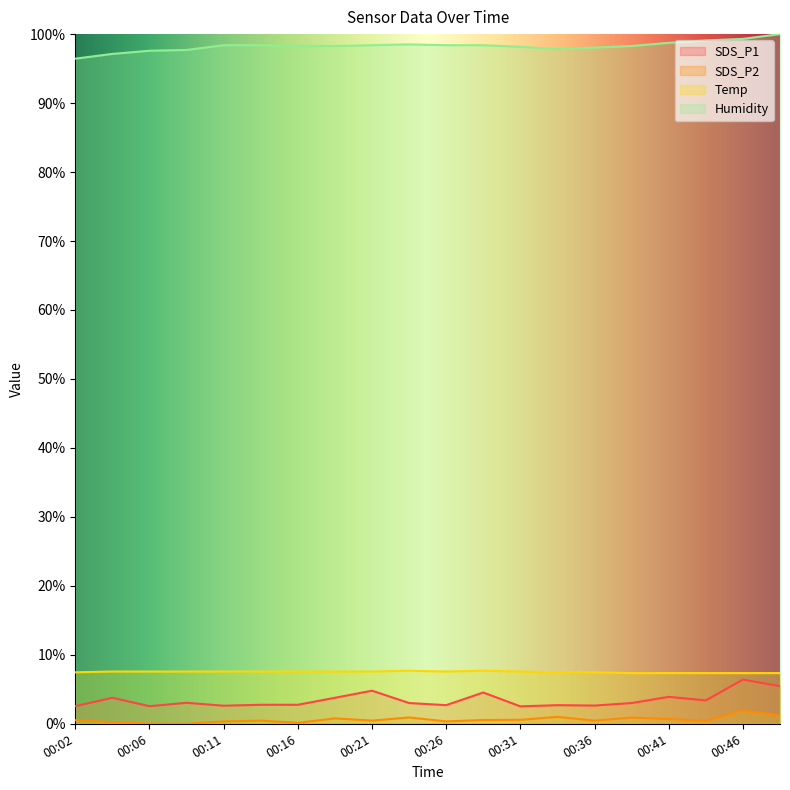

What is the difference between the maximum and minimum values in the Humidity series?

3.6